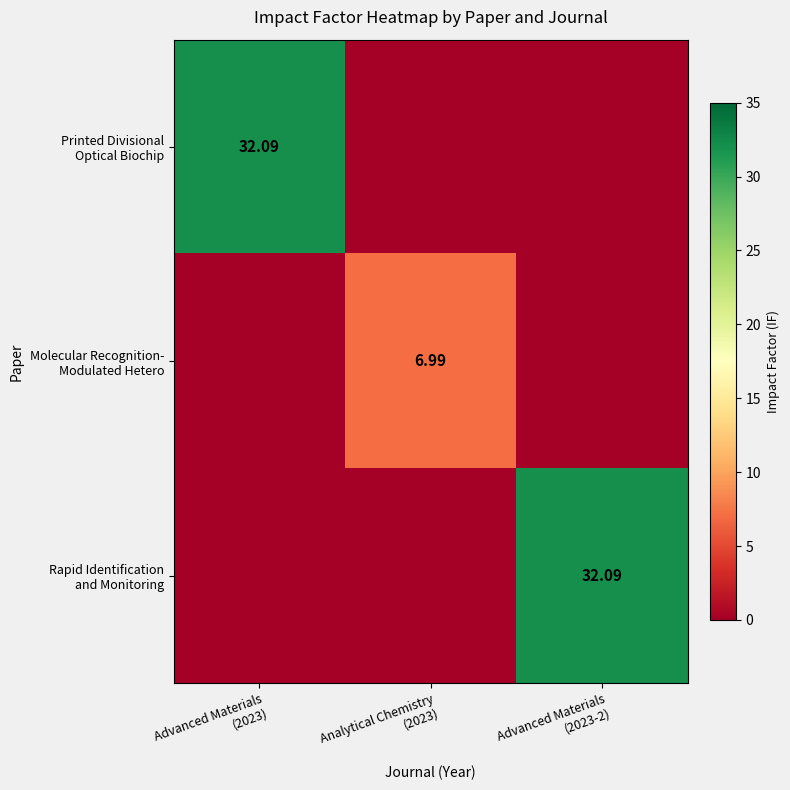

Rank the series by their maximum value, from highest to lowest.

Printed Divisional Optical Biochip, Rapid Identification and Monitoring, Molecular Recognition- Modulated Hetero